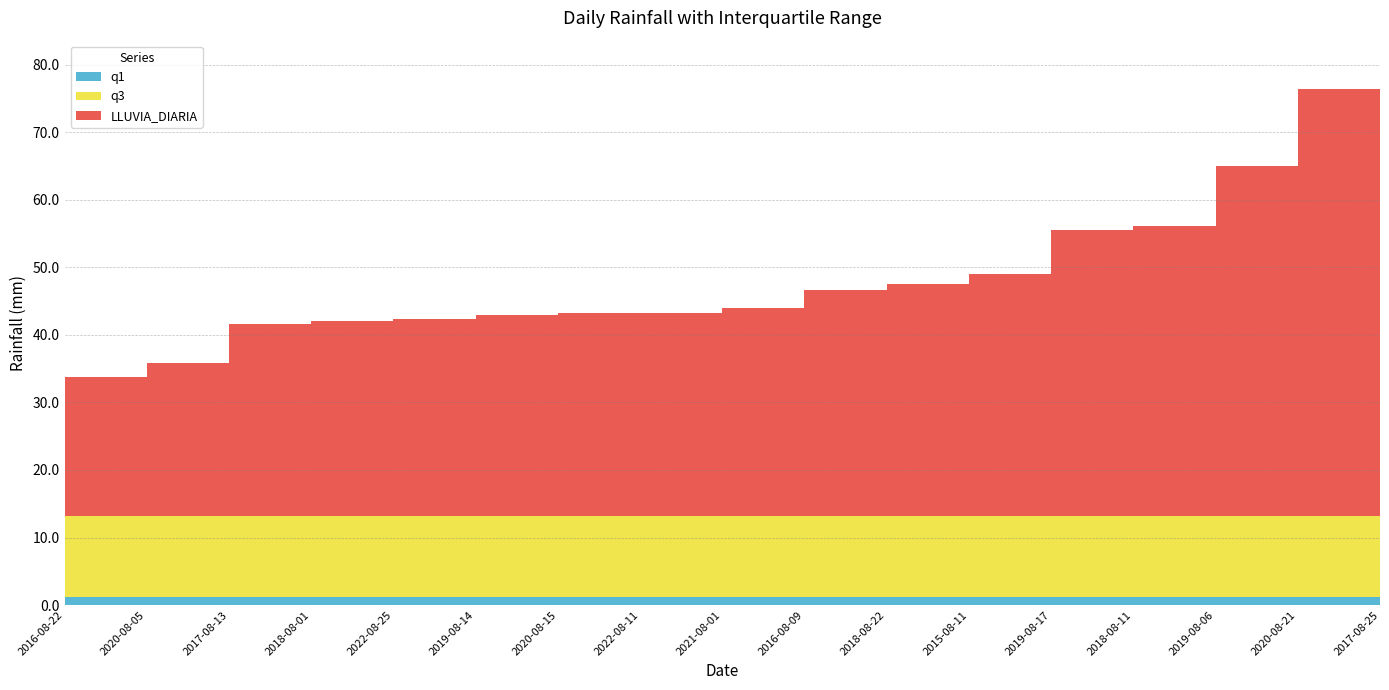

At which category is the sum across all series the highest?

2017-08-25